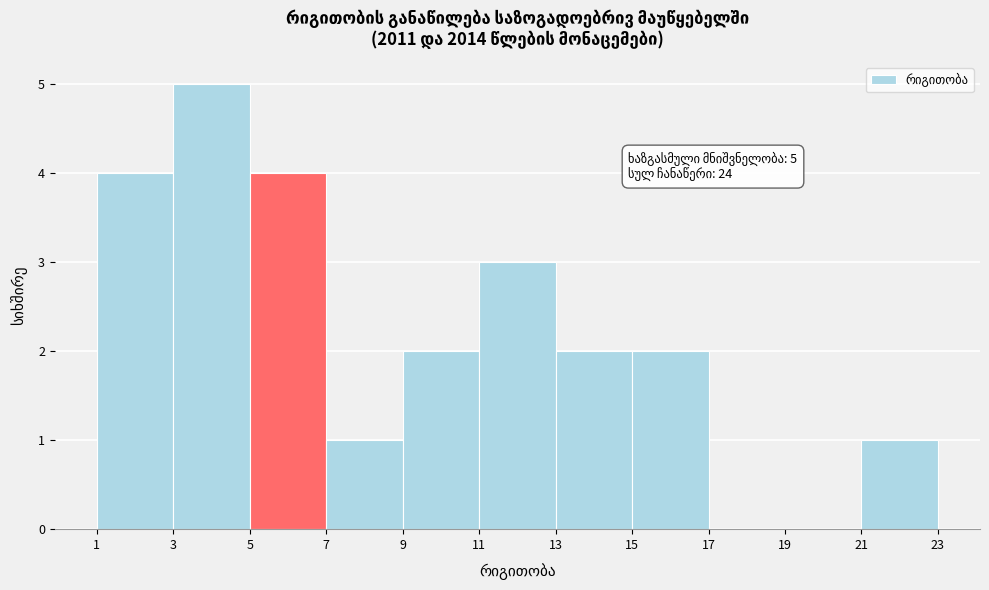

Which range on the x-axis has the tallest bar?

3 to 5